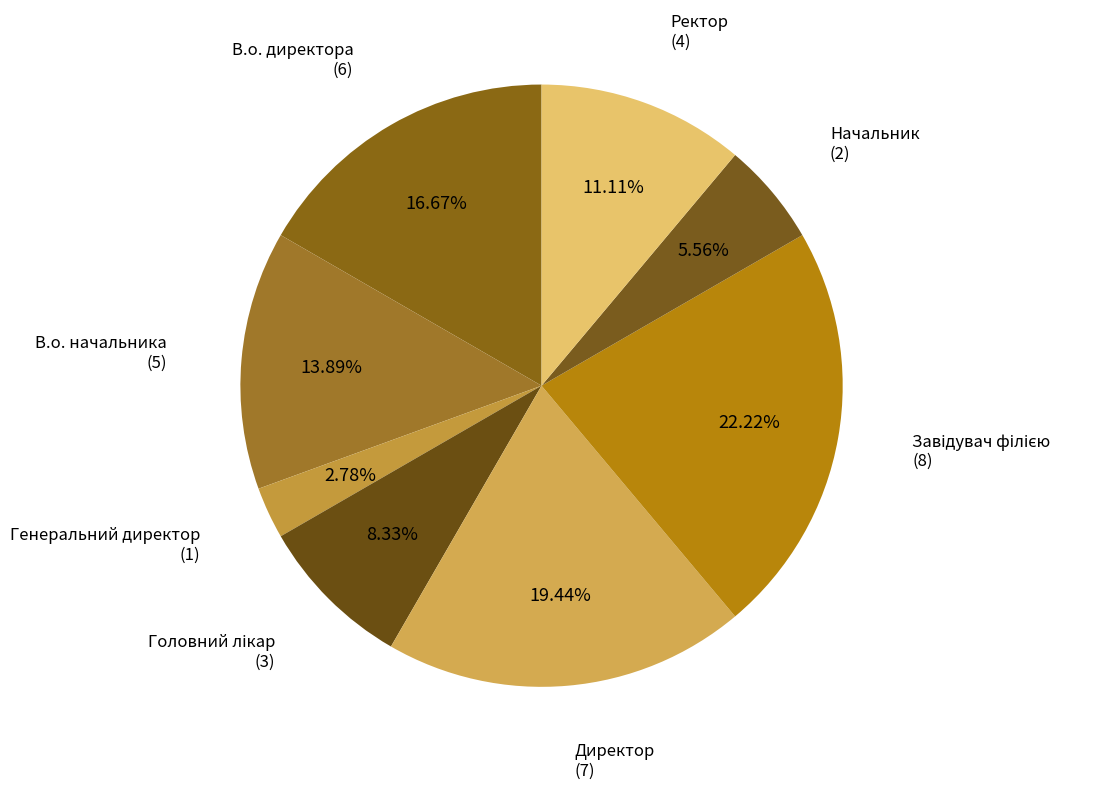

How many slices are in this pie chart?

8